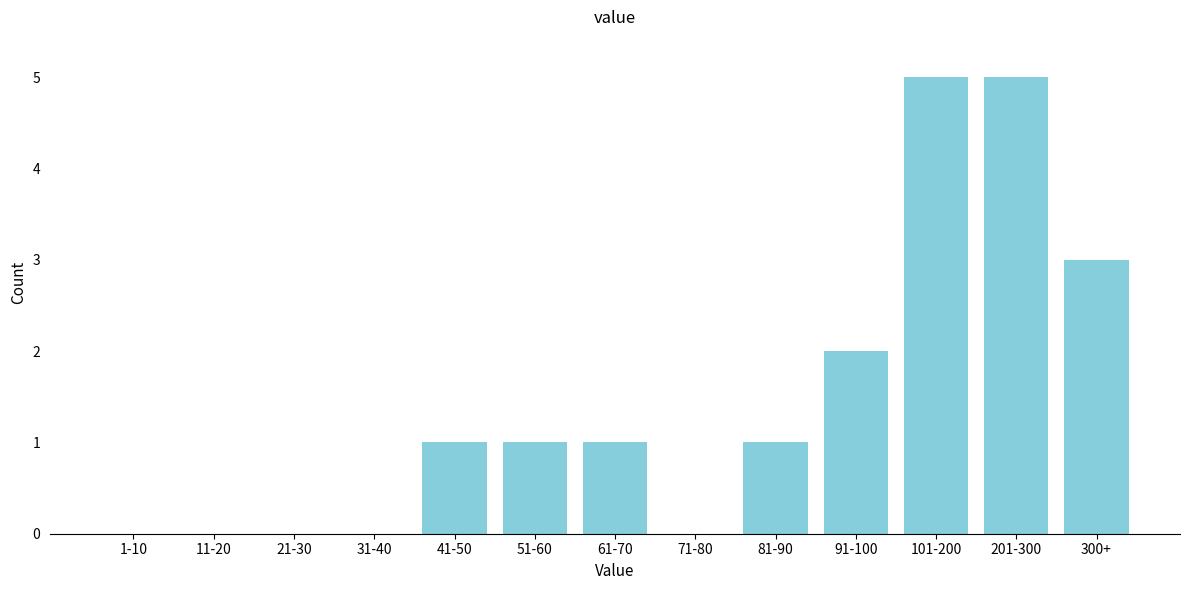

Reading left to right, list all the values displayed in this chart.

1-10=0	11-20=0	21-30=0	31-40=0	41-50=1	51-60=1	61-70=1	71-80=0	81-90=1	91-100=2	101-200=5	201-300=5	300+=3